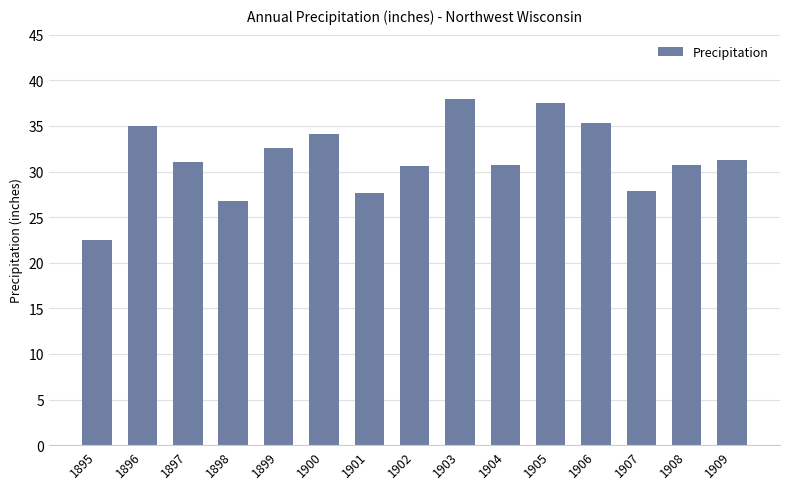

What is the sum of the values at 1895 and 1907?

50.3